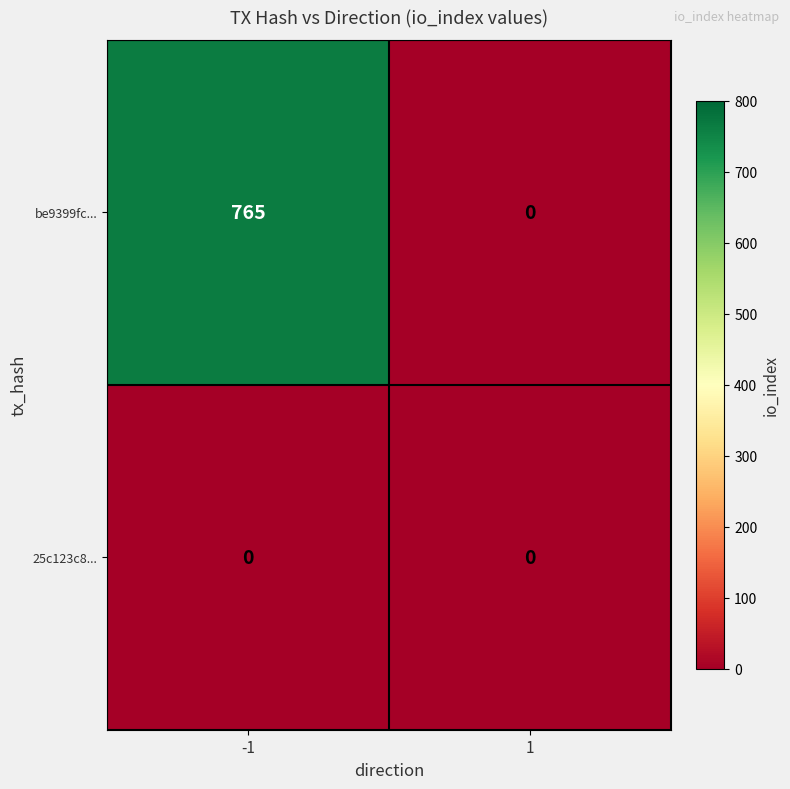

The value of 25c123c8... at 1 is 0. True or false?

True